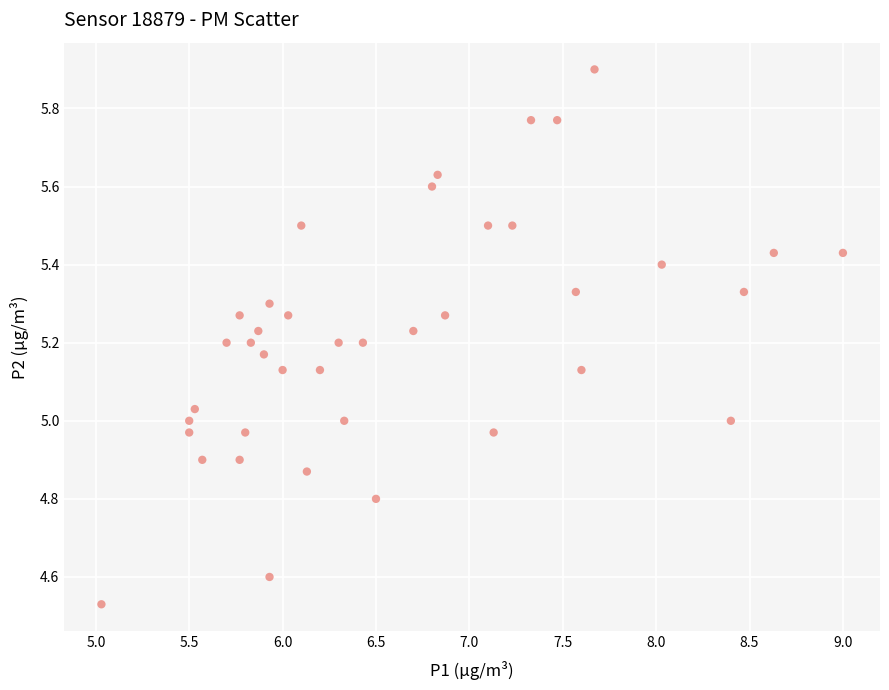

What is the range of Y values (max minus min)?

1.4